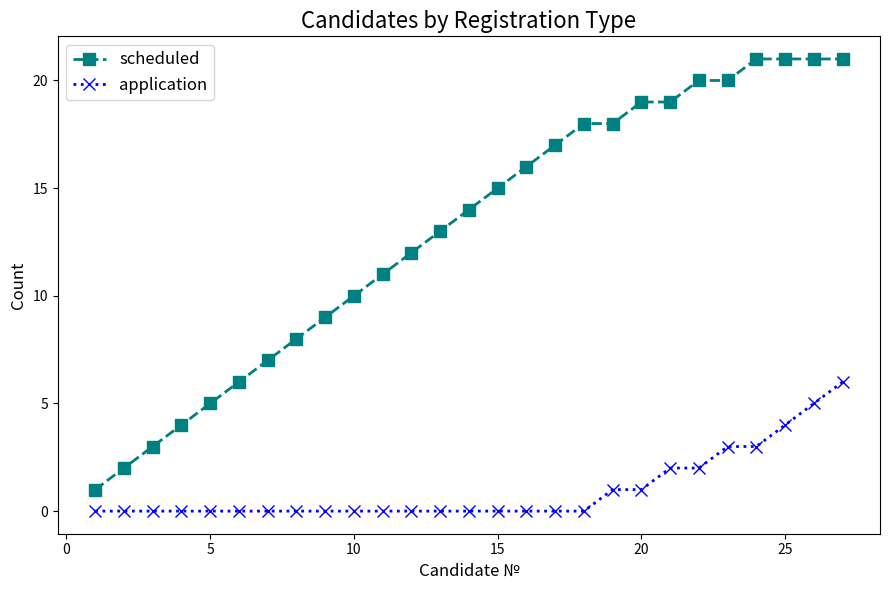

What is the difference between the second highest and second lowest values in the application series?

5